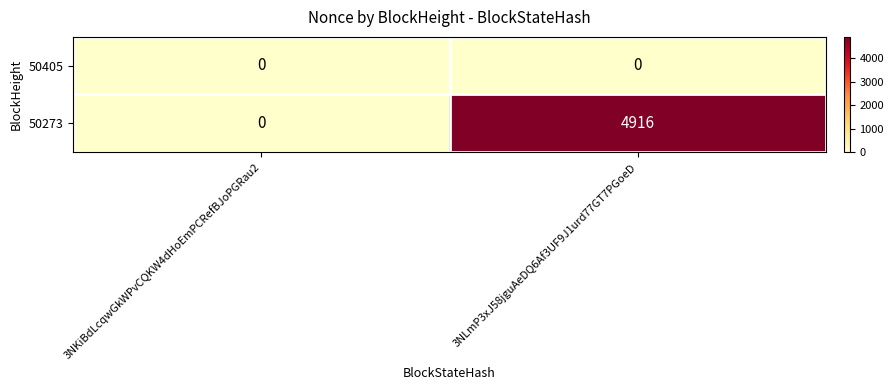

At which label is 50273 closest to 2458?

3NKiBdLcqwGkWPvCQKW4dHoEmPCRefBJoPGRau2